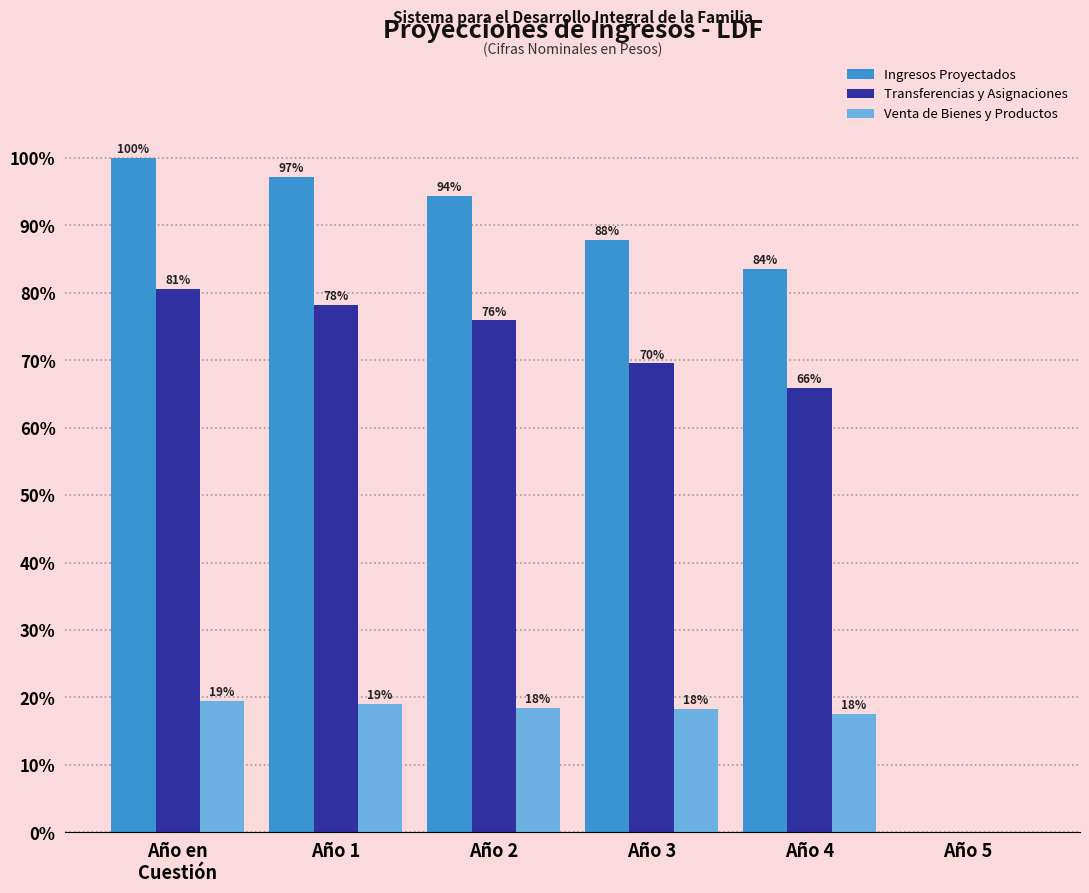

What is the maximum value shown in the chart?

100.0